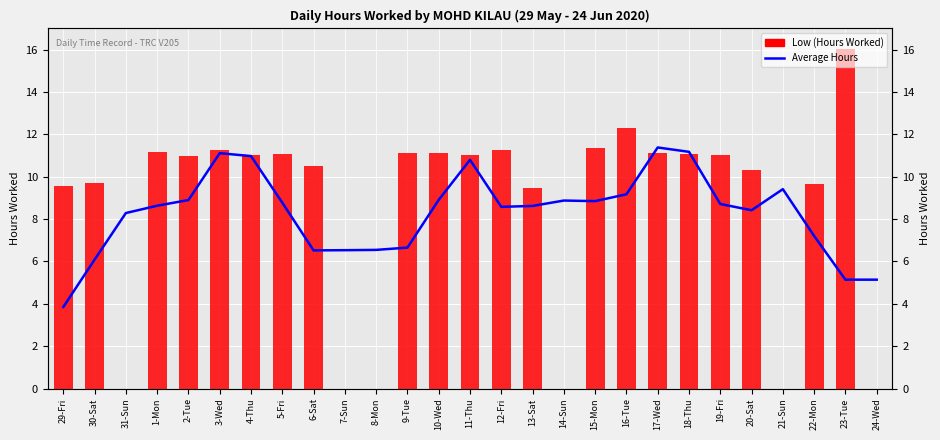

True or false: Average Hours has a value of 9.2 at 16-Tue.

True